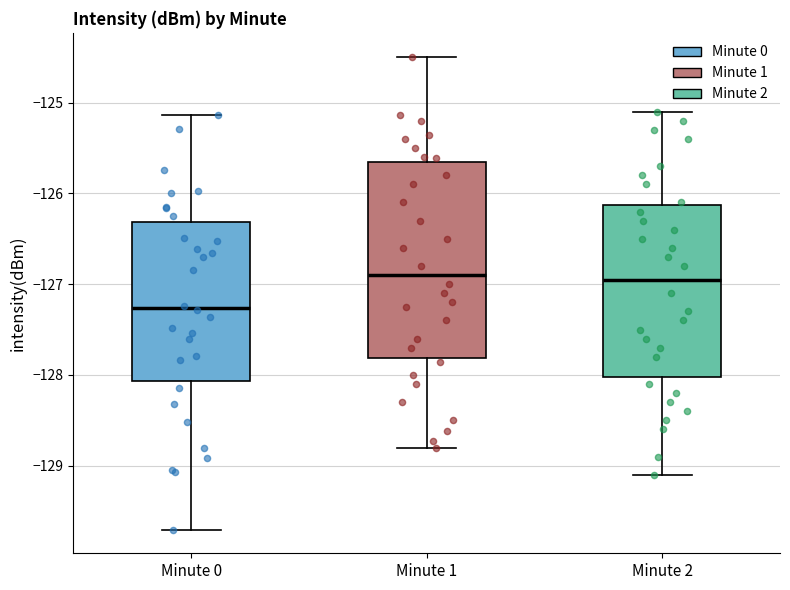

Reading left to right, transcribe this box plot: for each box, give where its median line is, the range the box spans, and where its two whiskers end, as read against the y-axis. The values are not printed on the chart, so give them approximately, as read against the axis.

Minute 0: median -127.3, box -128.1 to -126.3, whiskers -129.7 to -125.1
Minute 1: median -126.9, box -127.8 to -125.7, whiskers -128.8 to -124.5
Minute 2: median -126.9, box -128.0 to -126.1, whiskers -129.1 to -125.1